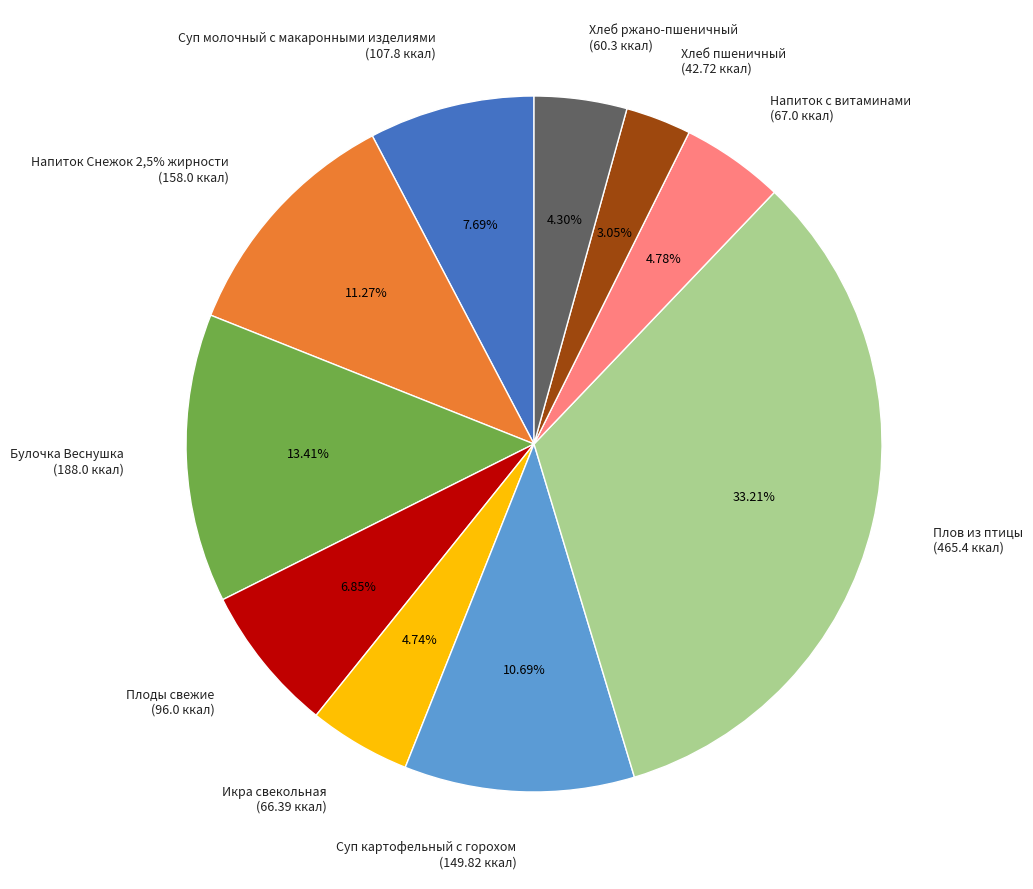

Which category has the biggest portion of the pie?

Плов из птицы